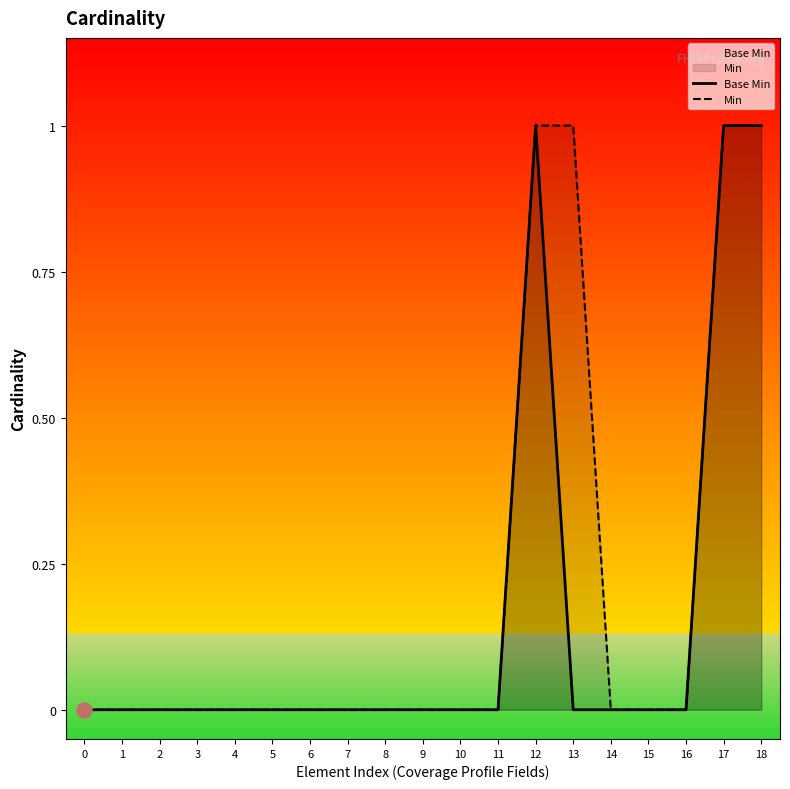

Which series contains the lowest Y value?

Base Min